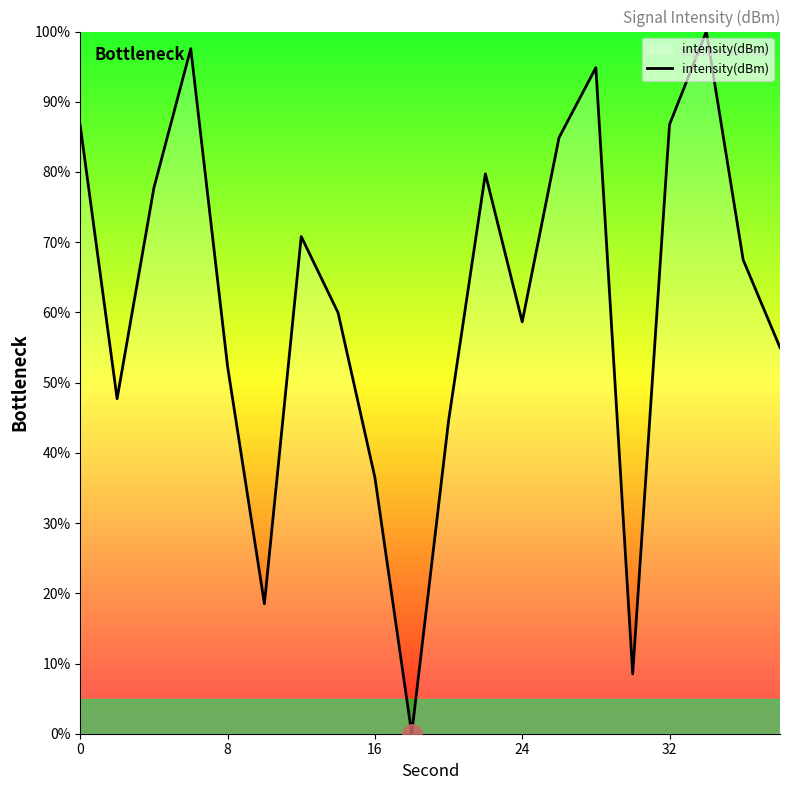

What is the difference between the maximum and minimum values?

100.0